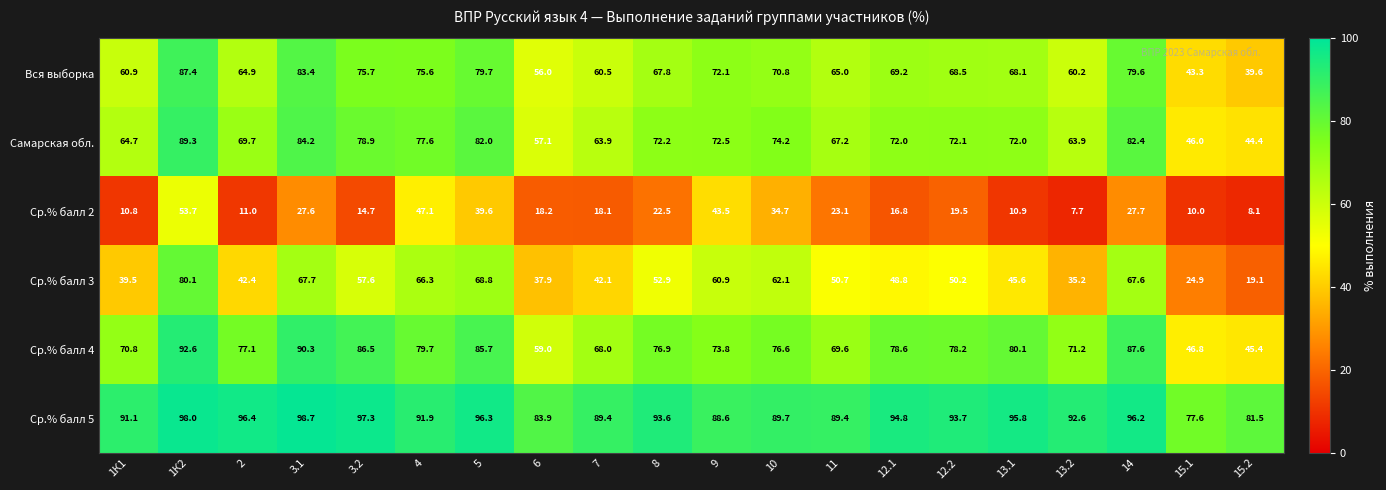

Which series has the largest total across all categories?

Ср.% балл 5